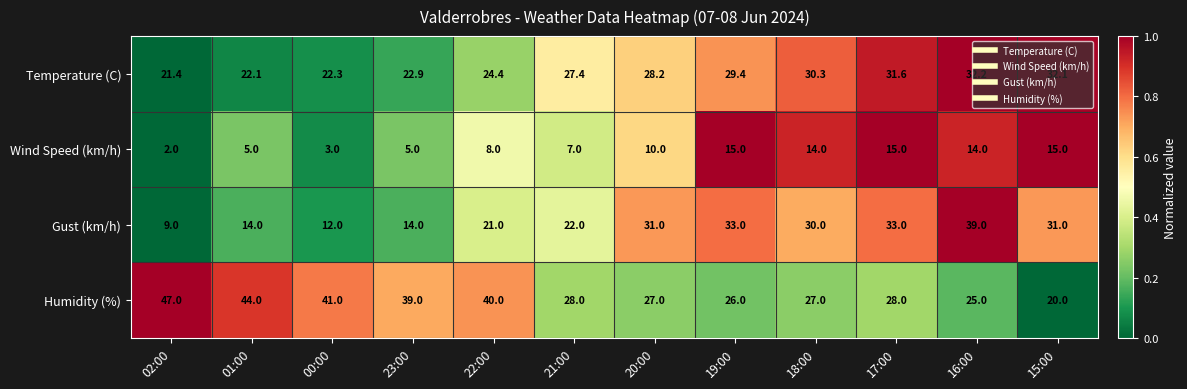

List the series in order of their peak value, highest first.

Humidity (%), Gust (km/h), Temperature (C), Wind Speed (km/h)